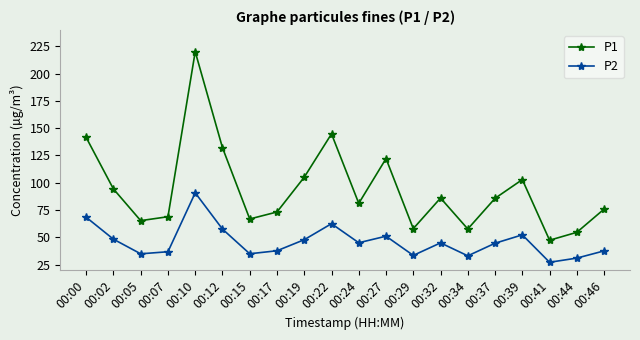

What is the value of the P2 point at the 2nd from the left?

48.3